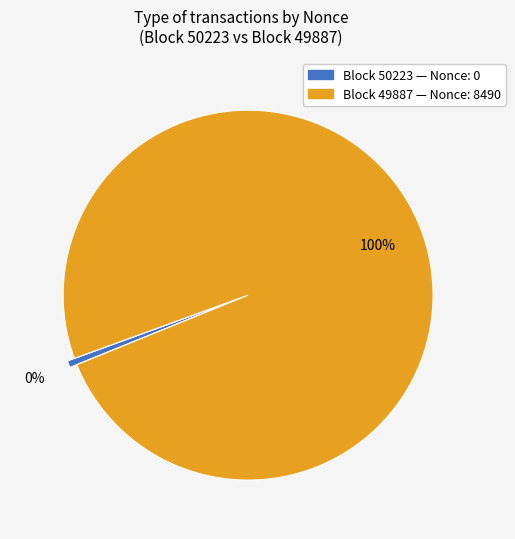

Count the number of slices in the pie.

2